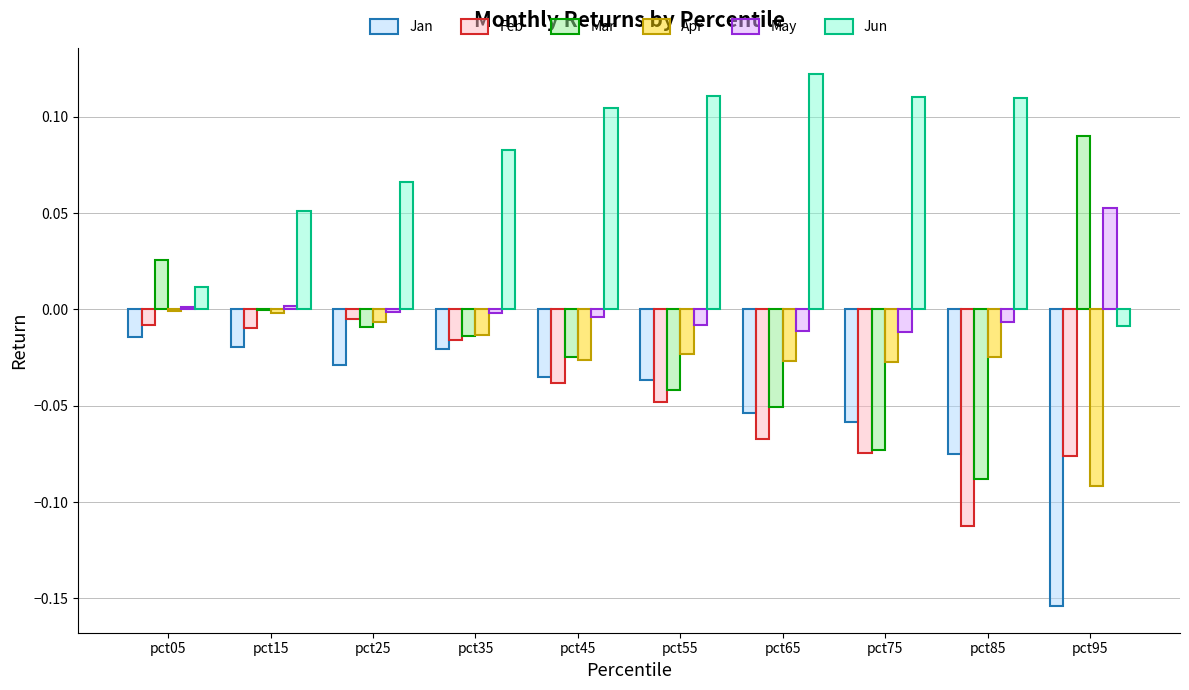

The Mar series shows -0.0 at pct45. True or false?

True